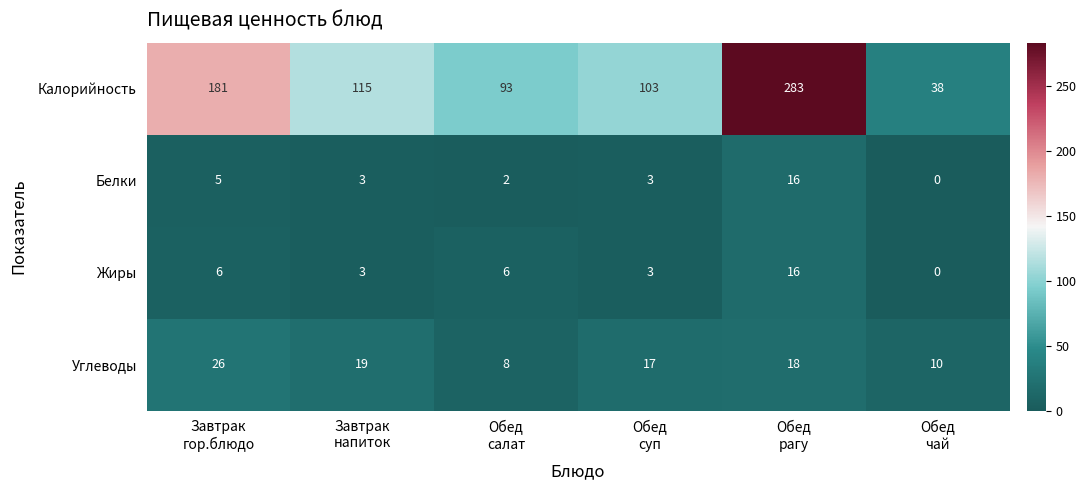

Which series has the largest range (max minus min)?

Калорийность